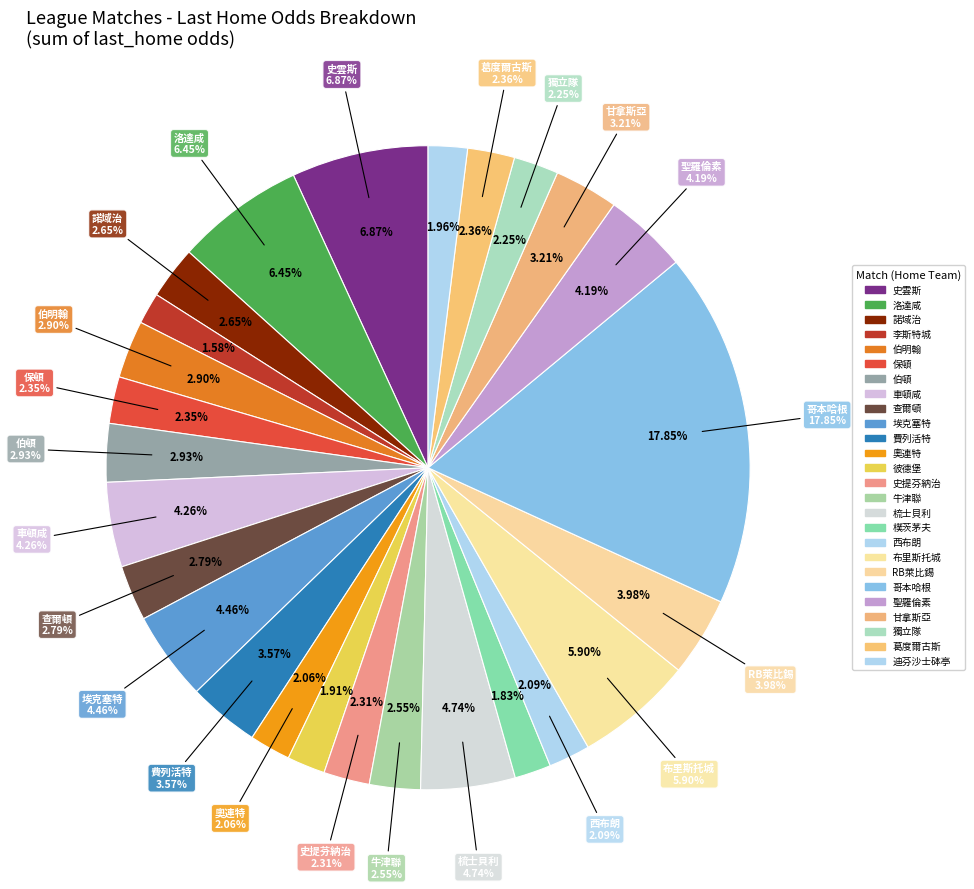

How many segments does this pie chart have?

26